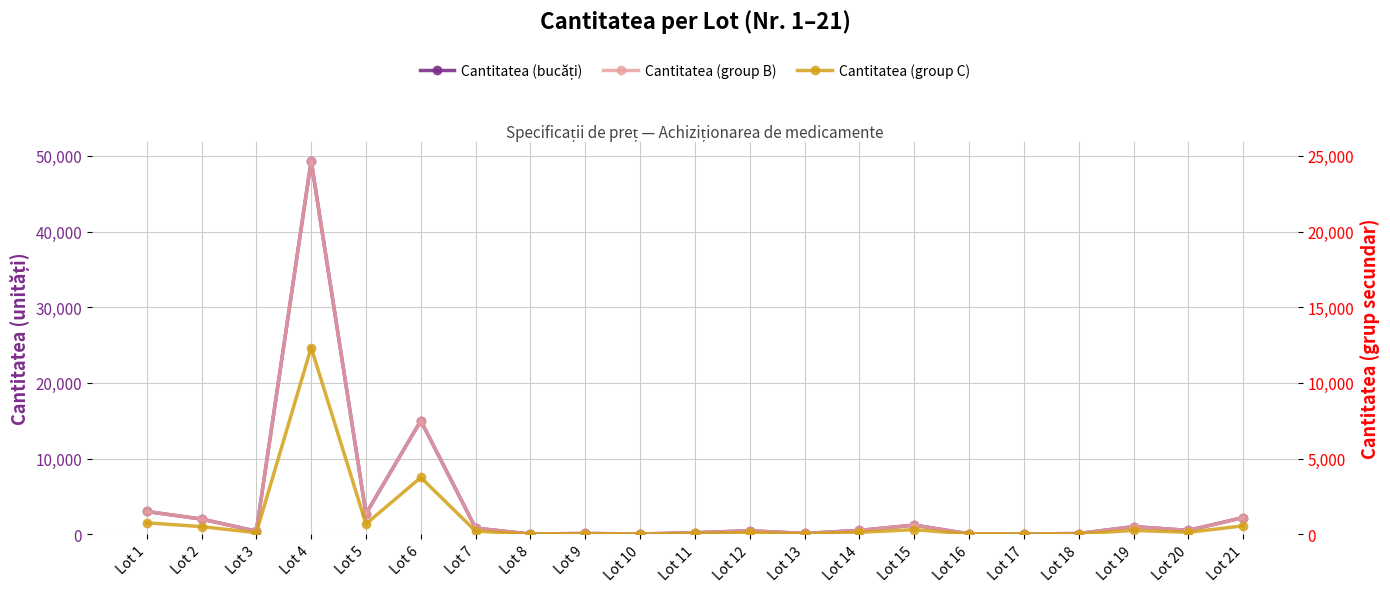

List the series in order of their overall mean, lowest first.

Cantitatea (group C), Cantitatea (group B), Cantitatea (bucăți)